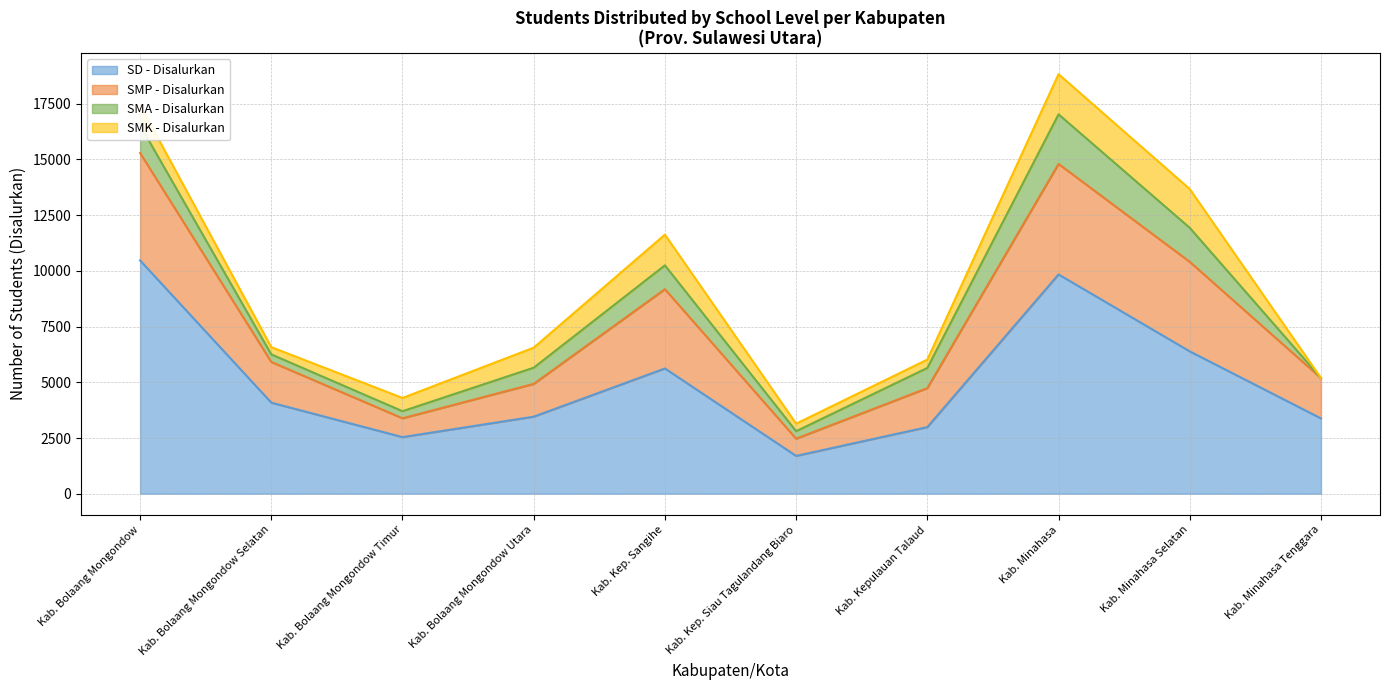

The value of SD - Disalurkan at Kab. Bolaang Mongondow Selatan is 6702. True or false?

False